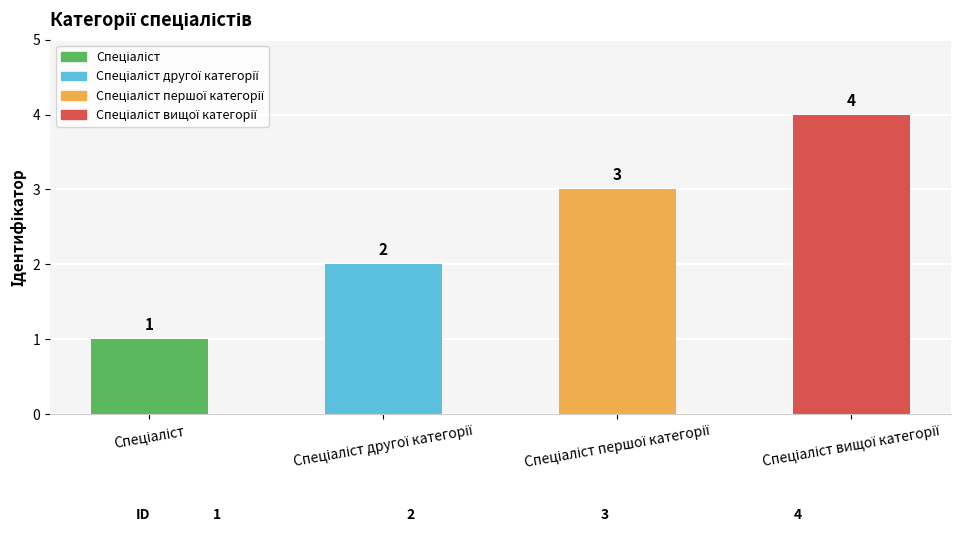

What is the value of the 2nd bar from the left?

2